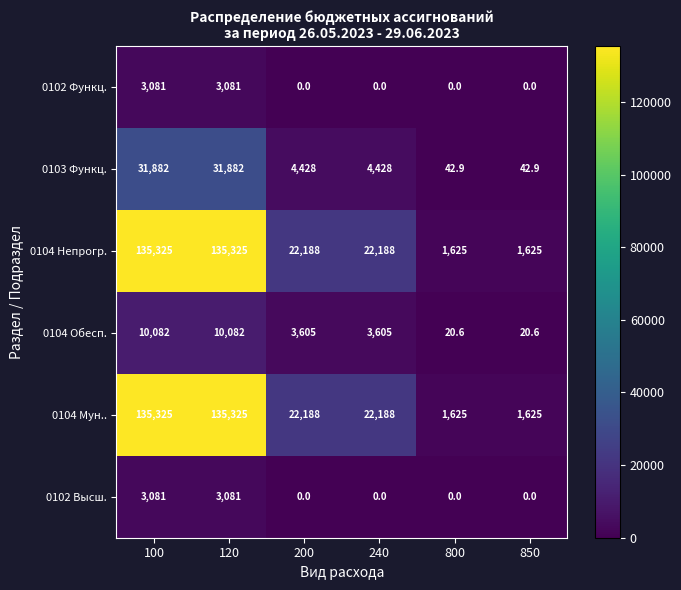

What is the spread (max minus min) of values at 100?

132244.0